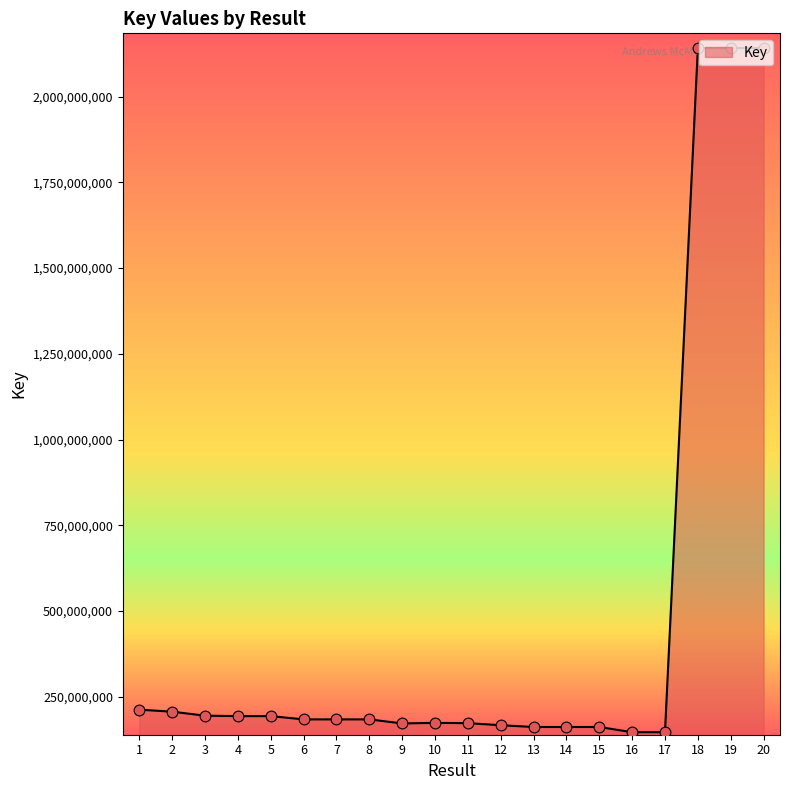

Between 4 and 18, which is larger?

18